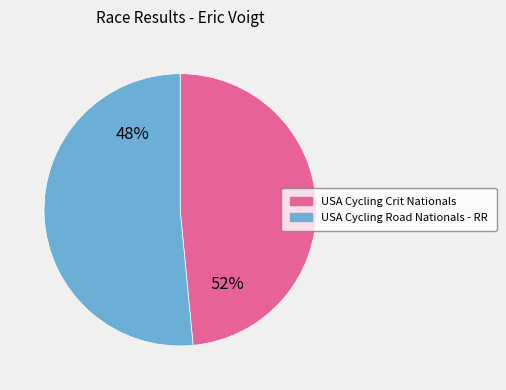

Count the number of slices in the pie.

2